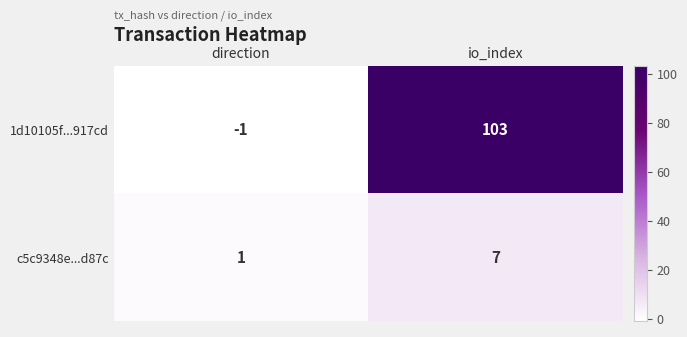

At which category is the sum across all series the highest?

io_index